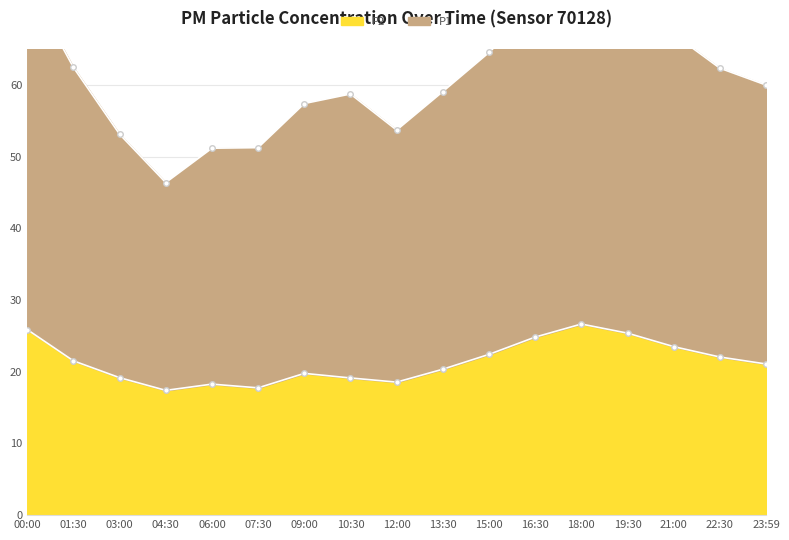

What is the label of the 13th point from the right?

06:00